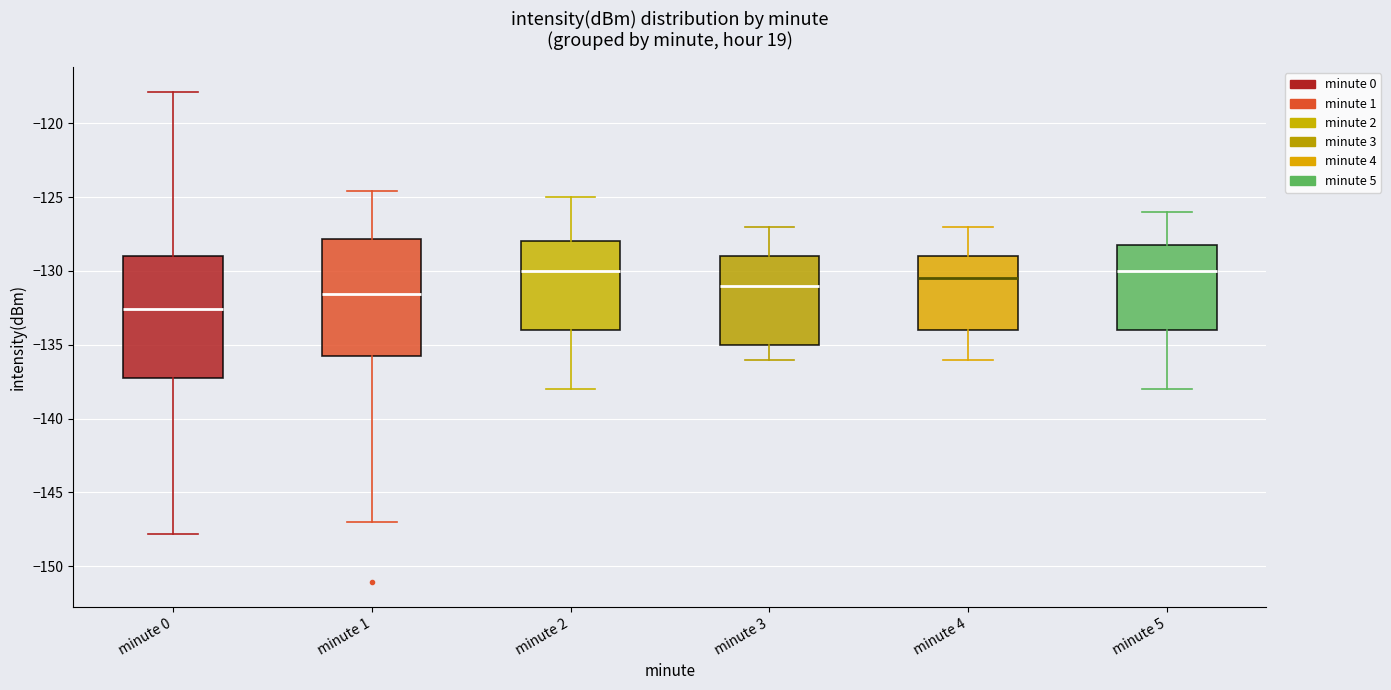

Where is the lower edge of the box for minute 0 on the y-axis? The values are not printed on the chart, so give them approximately, as read against the axis.

-137.0